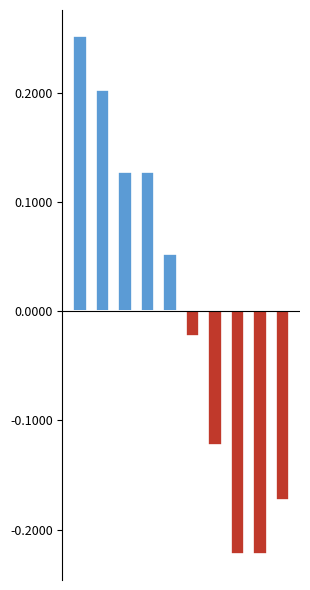

What are all the series names shown in the legend?

Above Mean, Below Mean